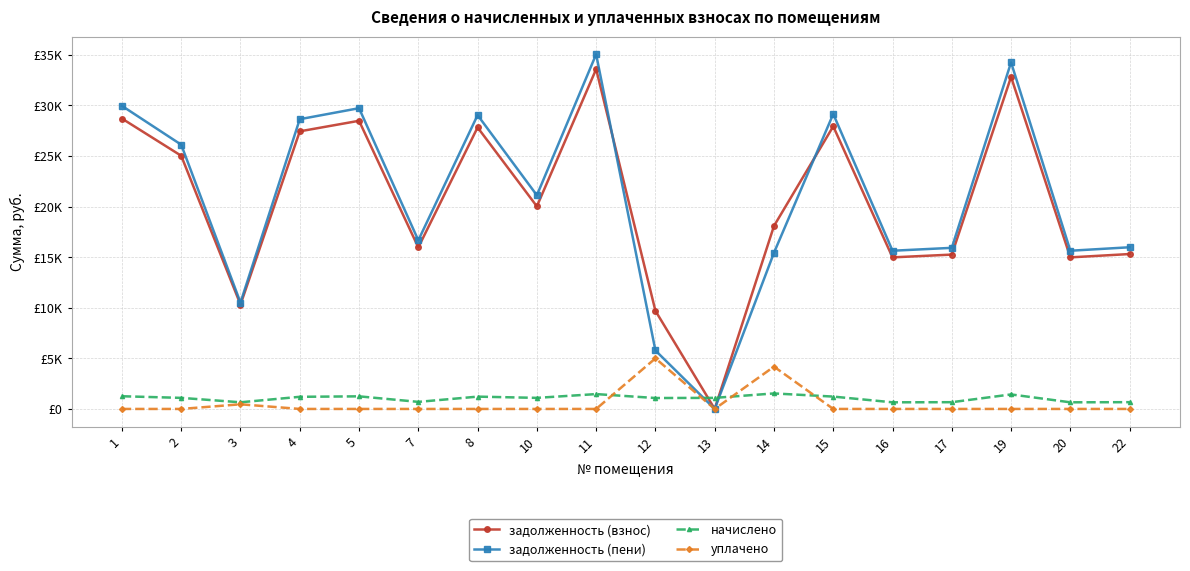

What are all the series names shown in the legend?

задолженность (взнос), задолженность (пени), начислено, уплачено